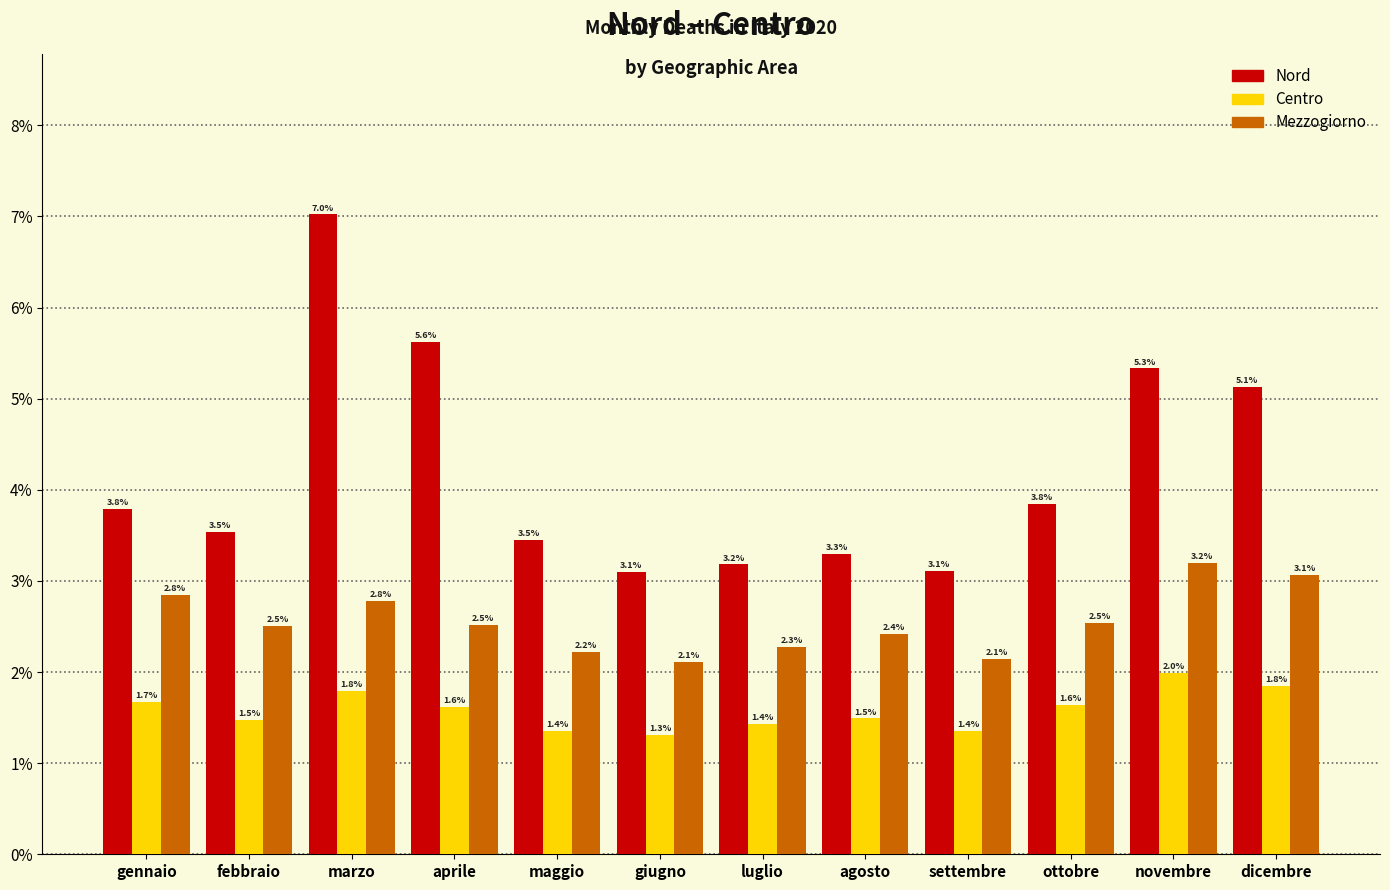

Reading right to left, list all the values displayed in this chart.

Nord: dicembre=5.1	novembre=5.3	ottobre=3.8	settembre=3.1	agosto=3.3	luglio=3.2	giugno=3.1	maggio=3.5	aprile=5.6	marzo=7.0	febbraio=3.5	gennaio=3.8
Centro: dicembre=1.8	novembre=2.0	ottobre=1.6	settembre=1.4	agosto=1.5	luglio=1.4	giugno=1.3	maggio=1.4	aprile=1.6	marzo=1.8	febbraio=1.5	gennaio=1.7
Mezzogiorno: dicembre=3.1	novembre=3.2	ottobre=2.5	settembre=2.1	agosto=2.4	luglio=2.3	giugno=2.1	maggio=2.2	aprile=2.5	marzo=2.8	febbraio=2.5	gennaio=2.8